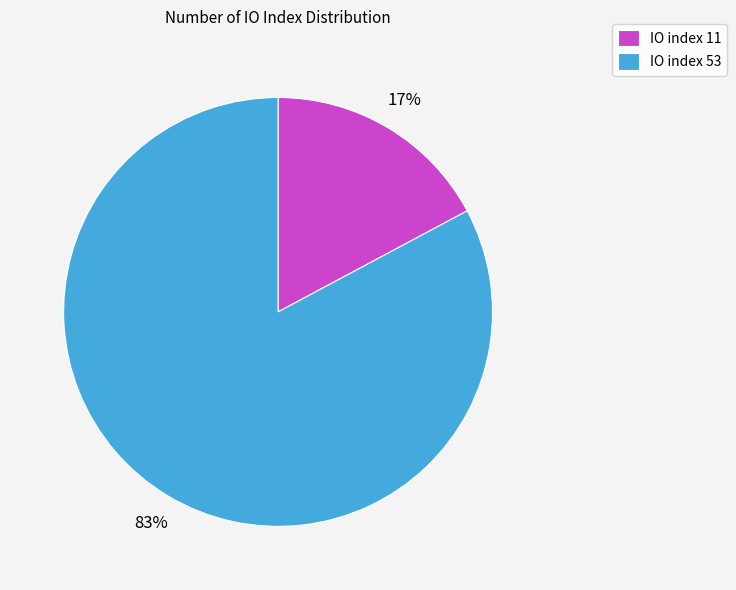

Combined, do IO index 11 and IO index 53 account for over 50%?

Yes